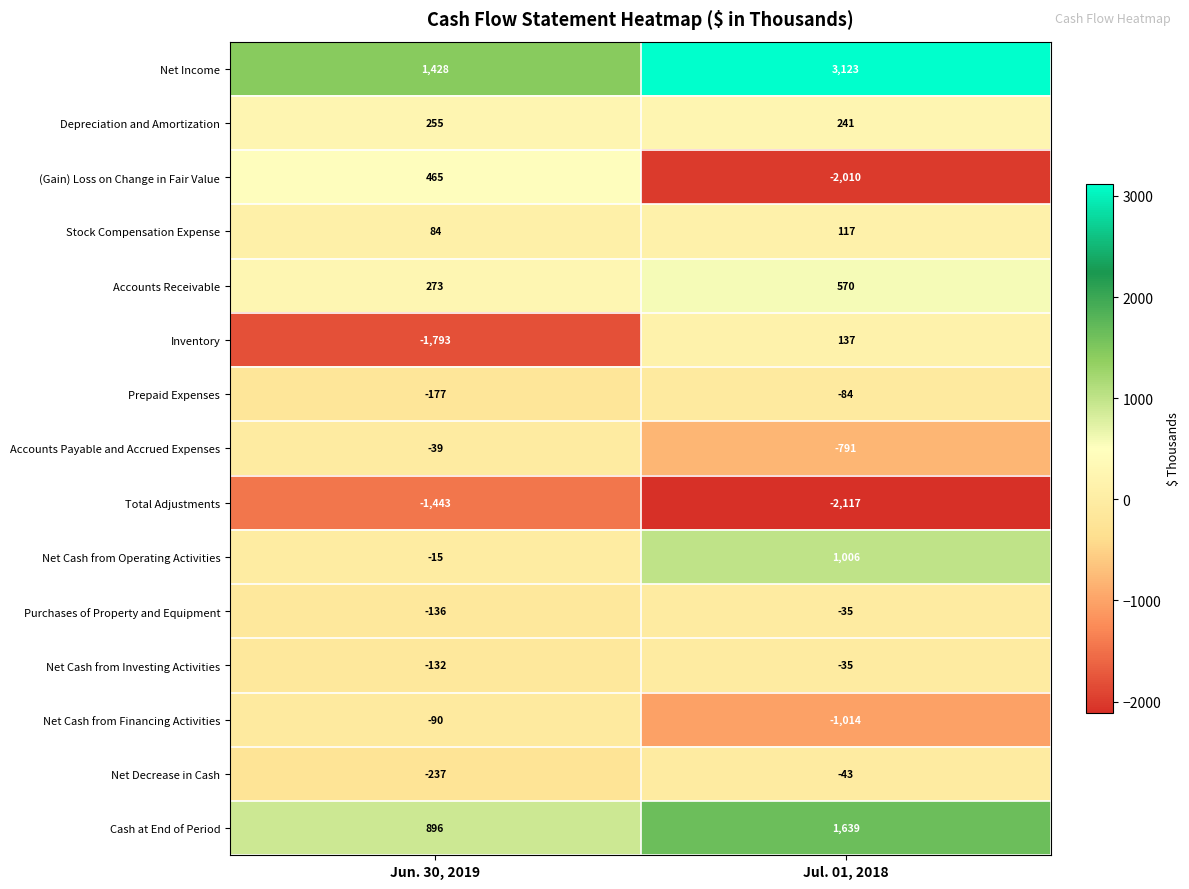

Which series has the widest spread of values?

(Gain) Loss on Change in Fair Value